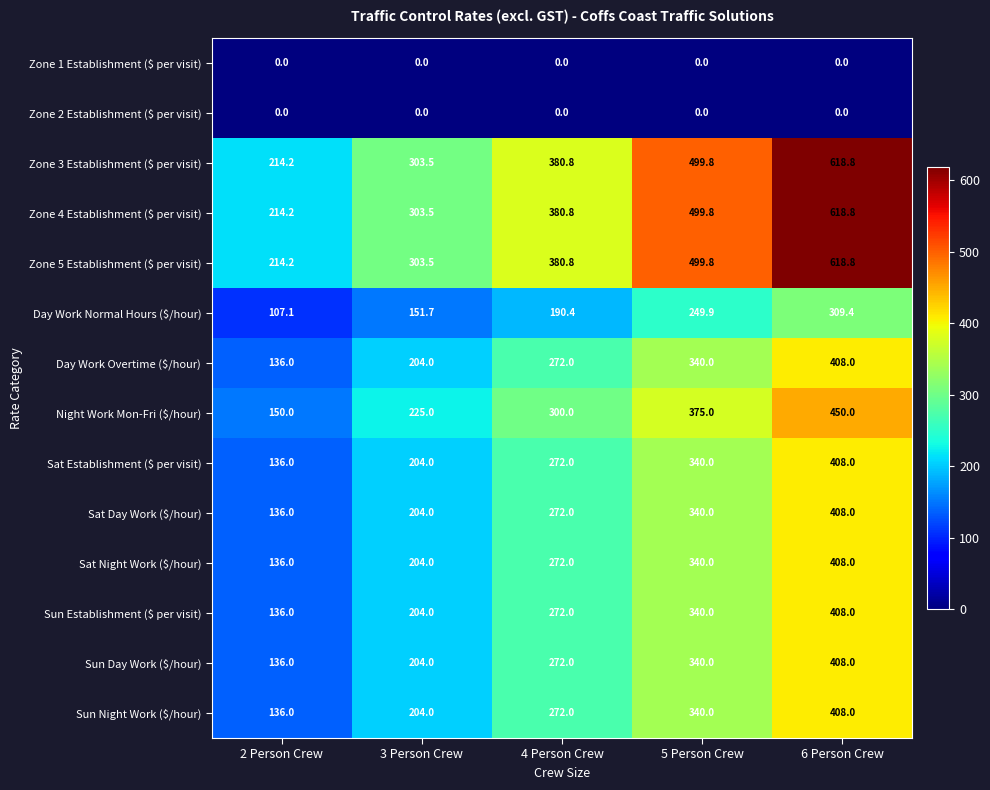

Is it true that Sat Establishment ($ per visit) equals 204.0 at 3 Person Crew?

True